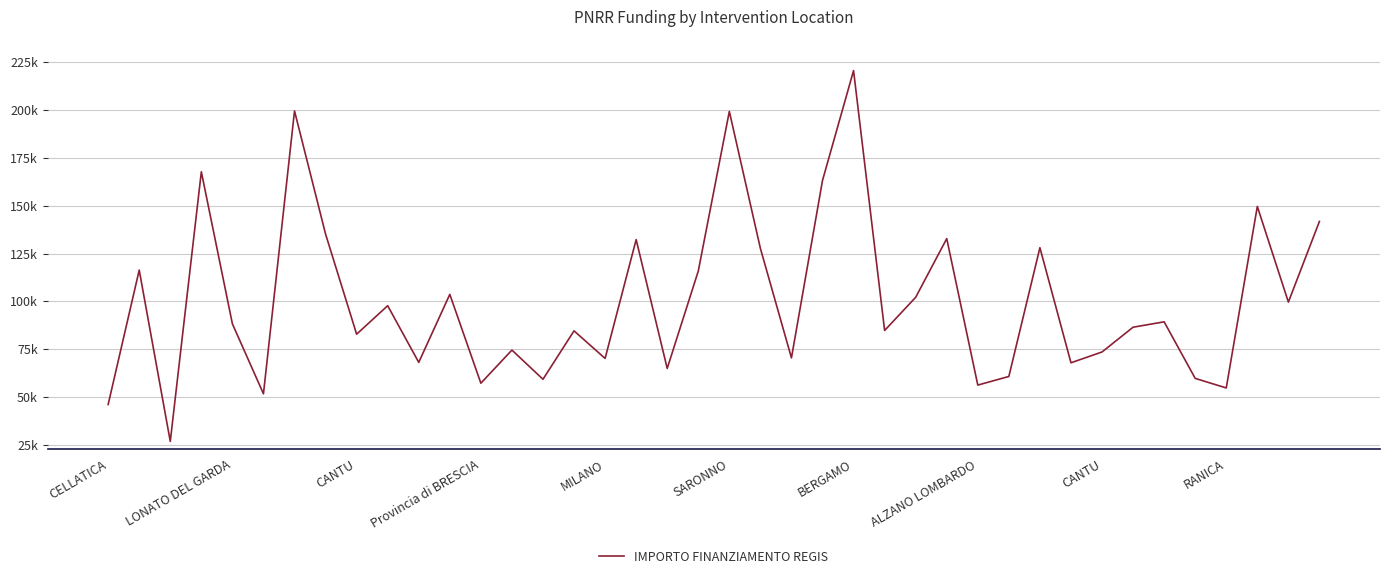

Is this an area chart (filled region under the line)?

No